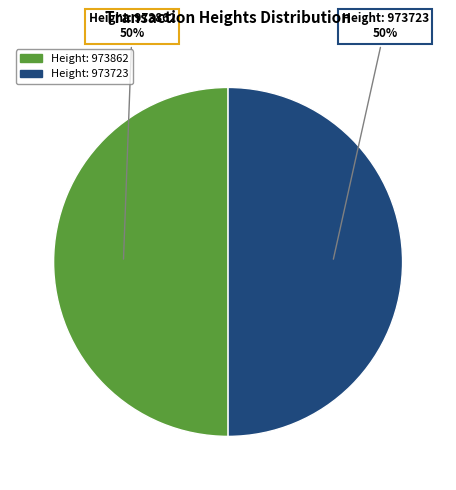

Approximately how many times larger is the value at Height: 973723 compared to Height: 973862?

1.0